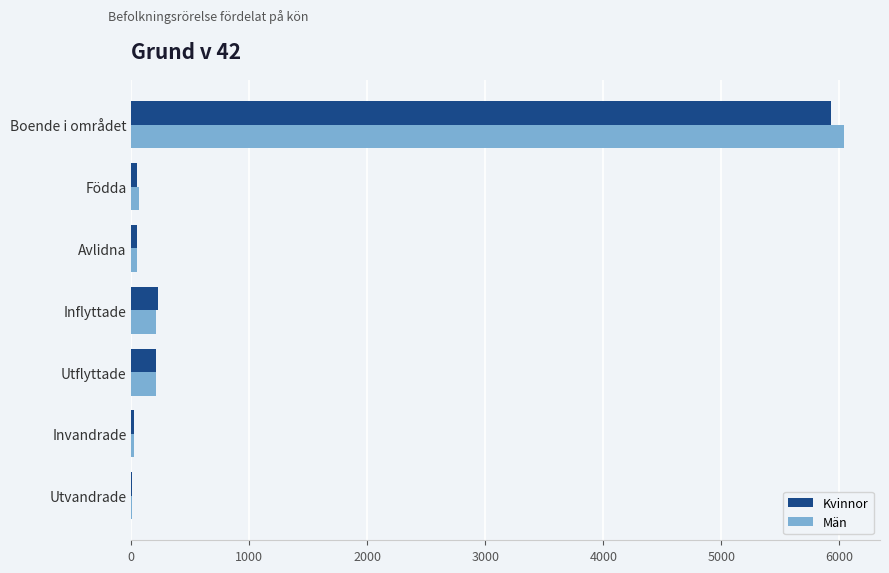

What is the highest value of the Män series?

6043